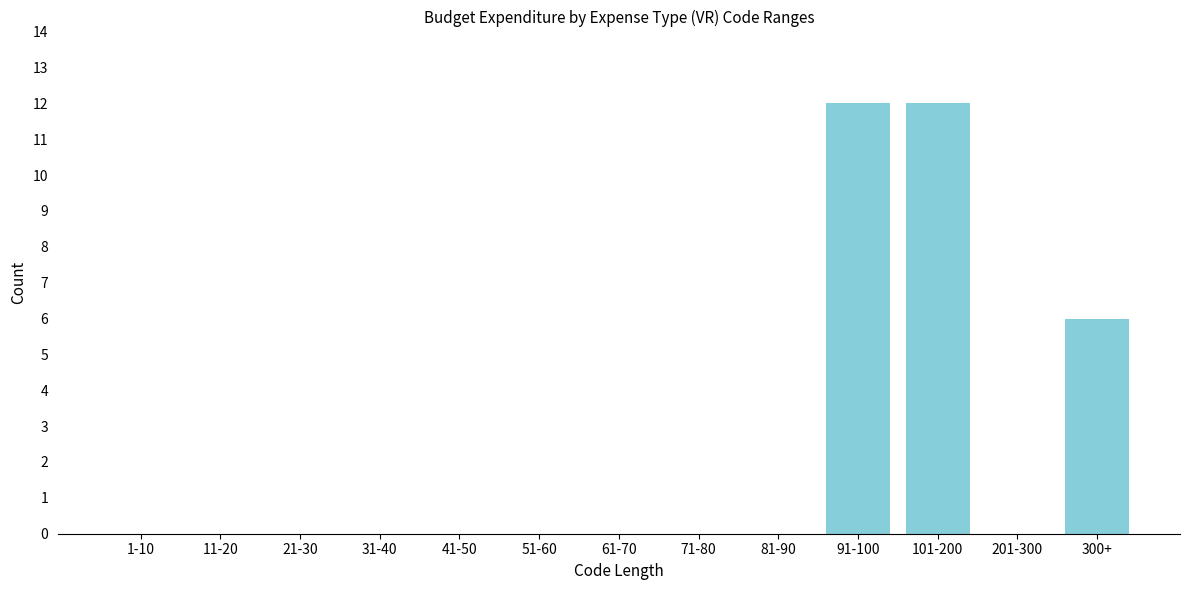

Reading right to left, extract all data points from this chart.

300+=6	201-300=0	101-200=12	91-100=12	81-90=0	71-80=0	61-70=0	51-60=0	41-50=0	31-40=0	21-30=0	11-20=0	1-10=0